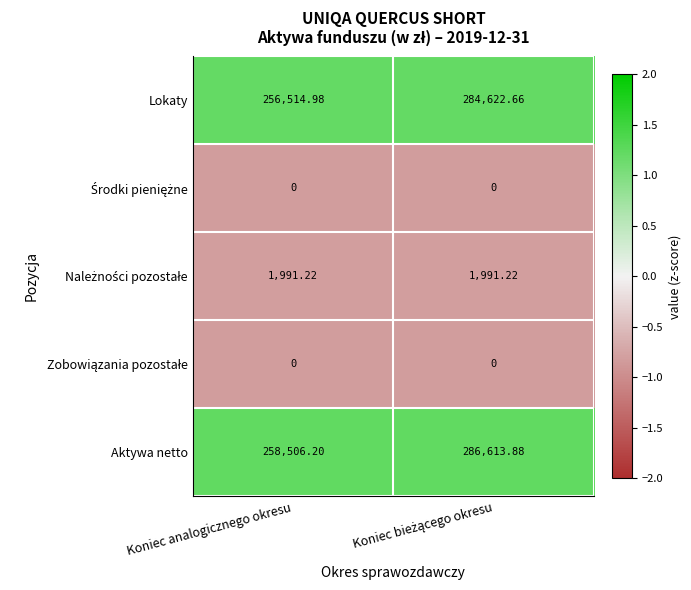

What is the difference between the highest and lowest values at Koniec analogicznego okresu?

258506.2